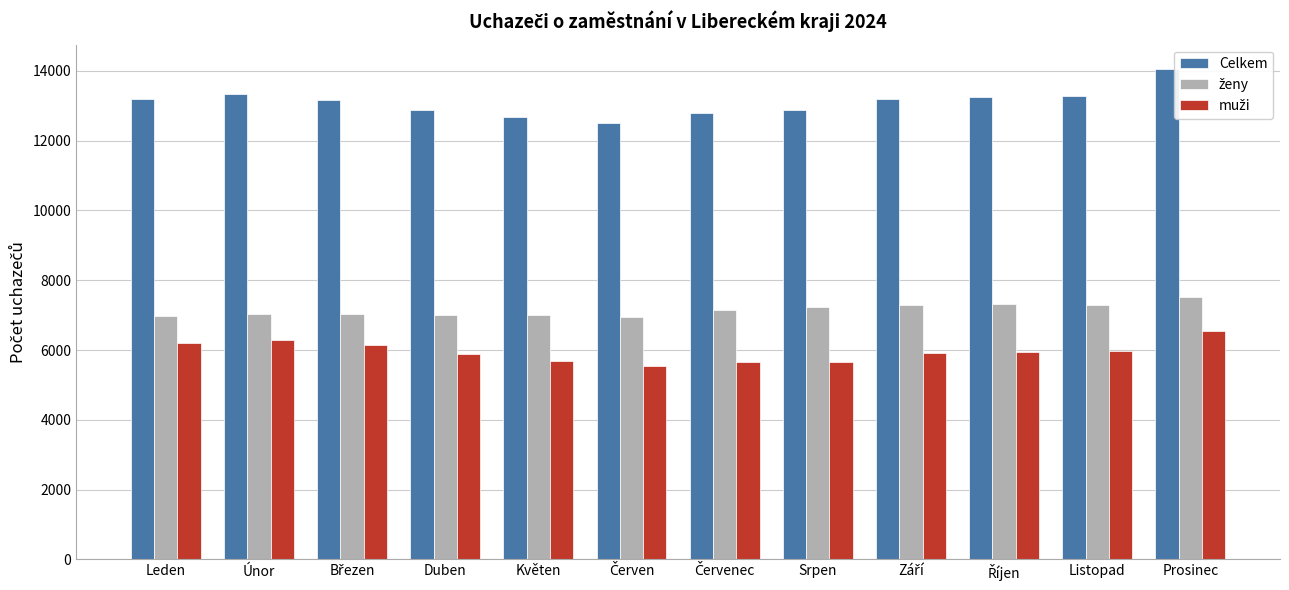

What is the lowest value of the Celkem series?

12494